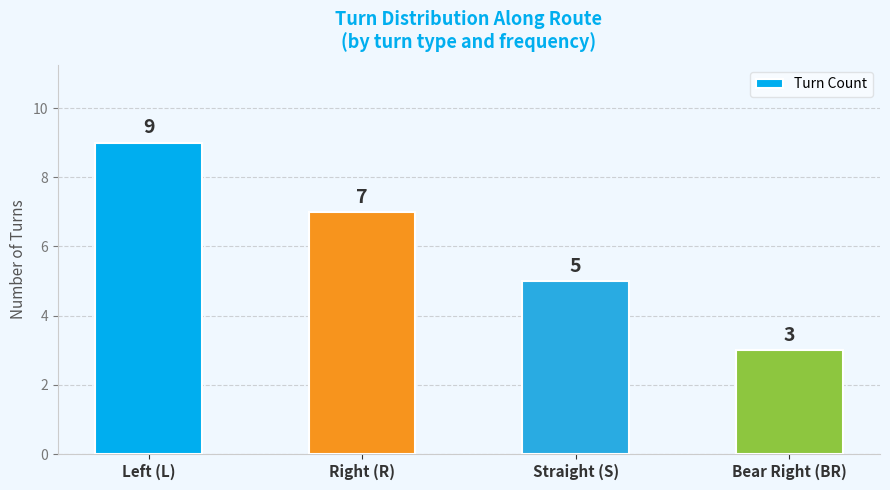

What is the ratio of the value at Bear Right (BR) to the value at Left (L)?

0.3